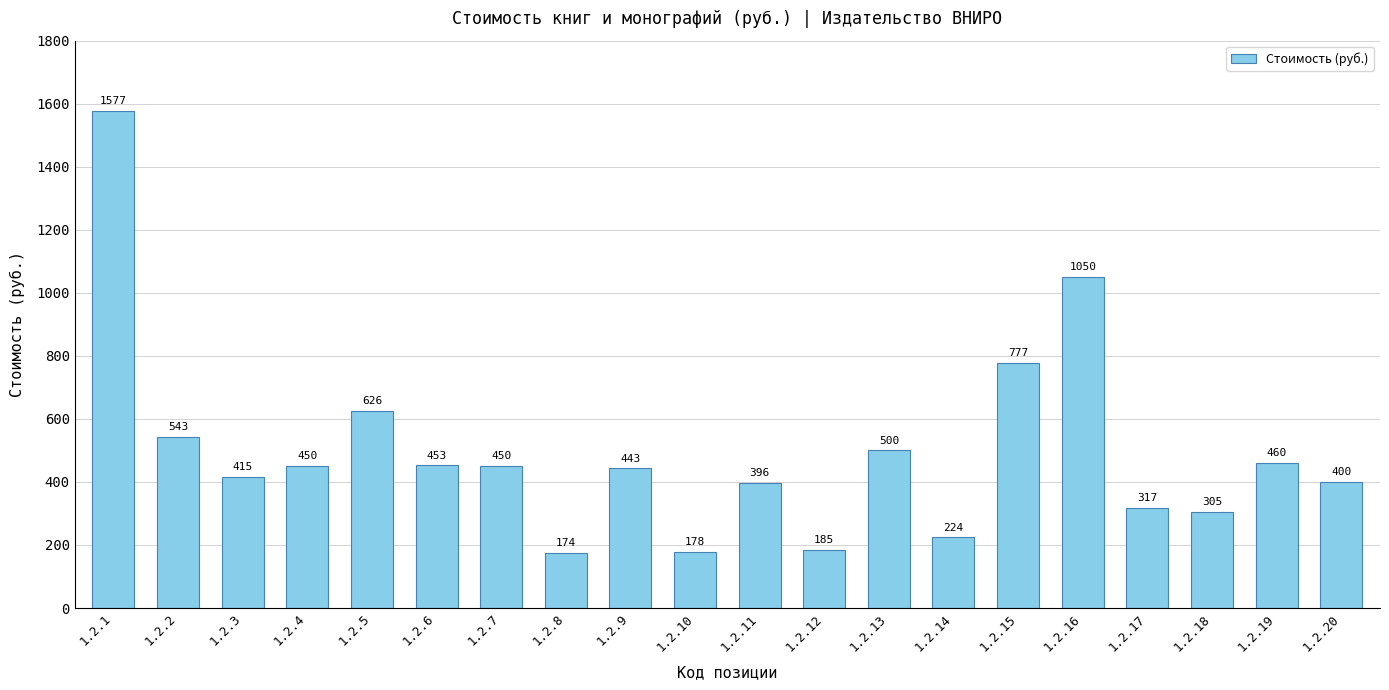

Which label corresponds to the largest value in the chart?

1.2.1